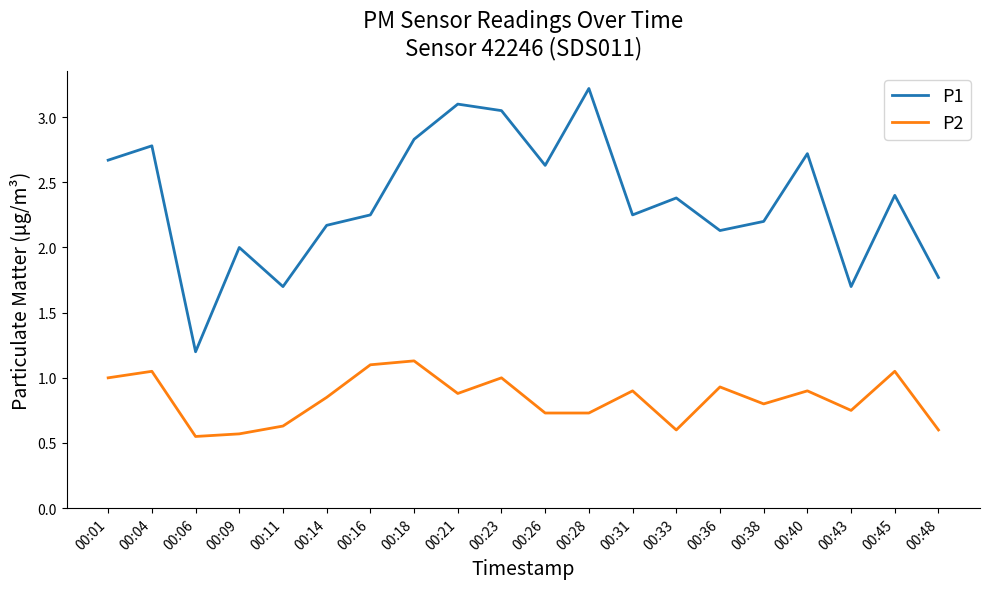

How many lines are shown in the chart?

2